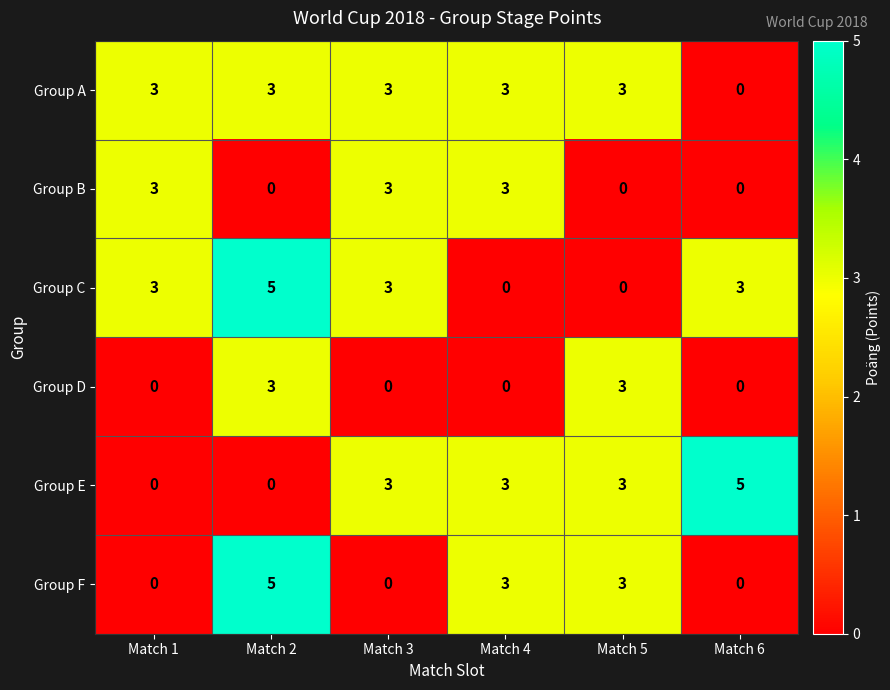

What is the maximum value for Group A?

3